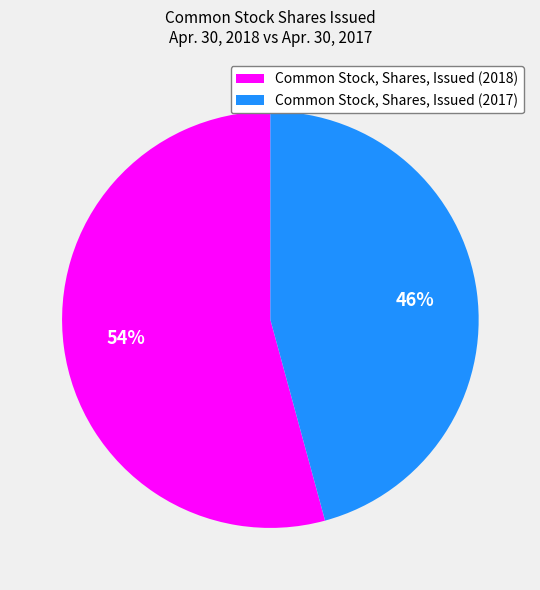

To the nearest percent, what percentage of the pie is Common Stock, Shares, Issued (2018)?

54%